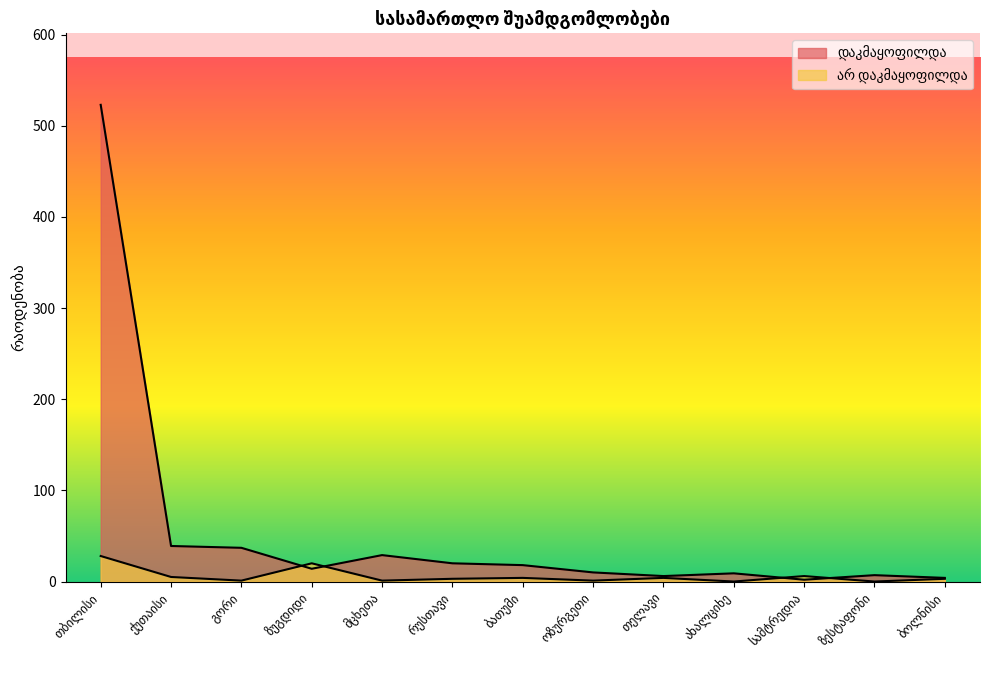

Rank the series at თელავი from highest to lowest value.

დაკმაყოფილდა, არ დაკმაყოფილდა